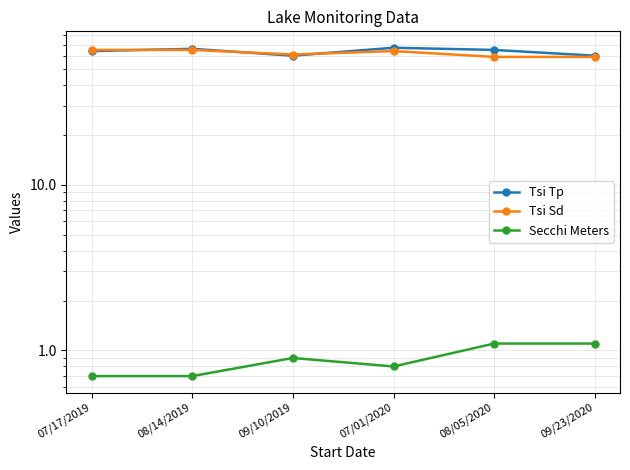

In Tsi Tp, how many points are lower than both neighbors (excluding endpoints)?

1